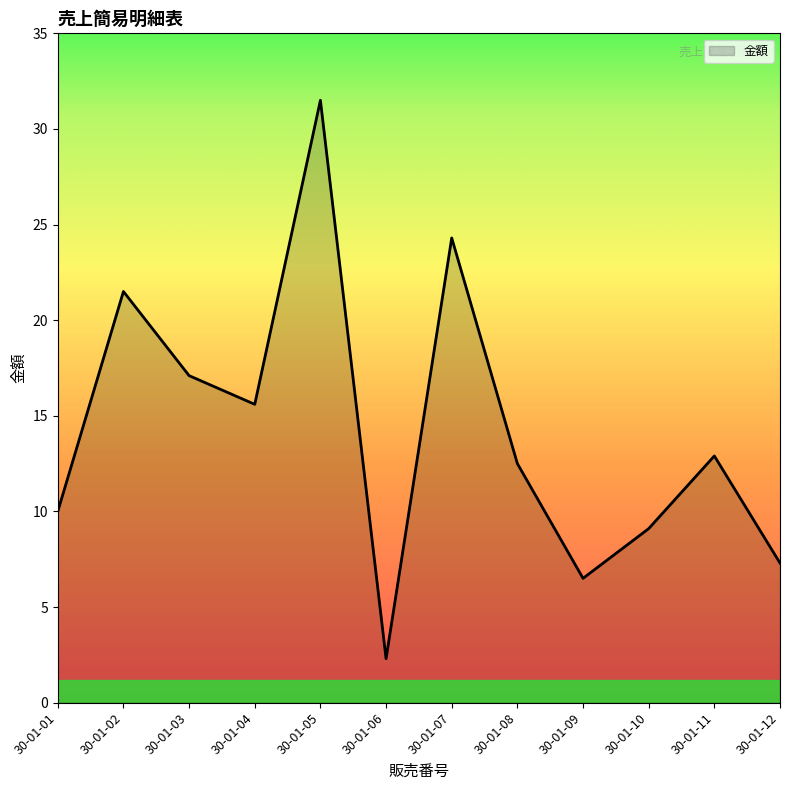

Reading left to right, extract all data points from this chart.

30-01-01=10.0	30-01-02=21.5	30-01-03=17.1	30-01-04=15.6	30-01-05=31.5	30-01-06=2.3	30-01-07=24.3	30-01-08=12.5	30-01-09=6.5	30-01-10=9.1	30-01-11=12.9	30-01-12=7.3